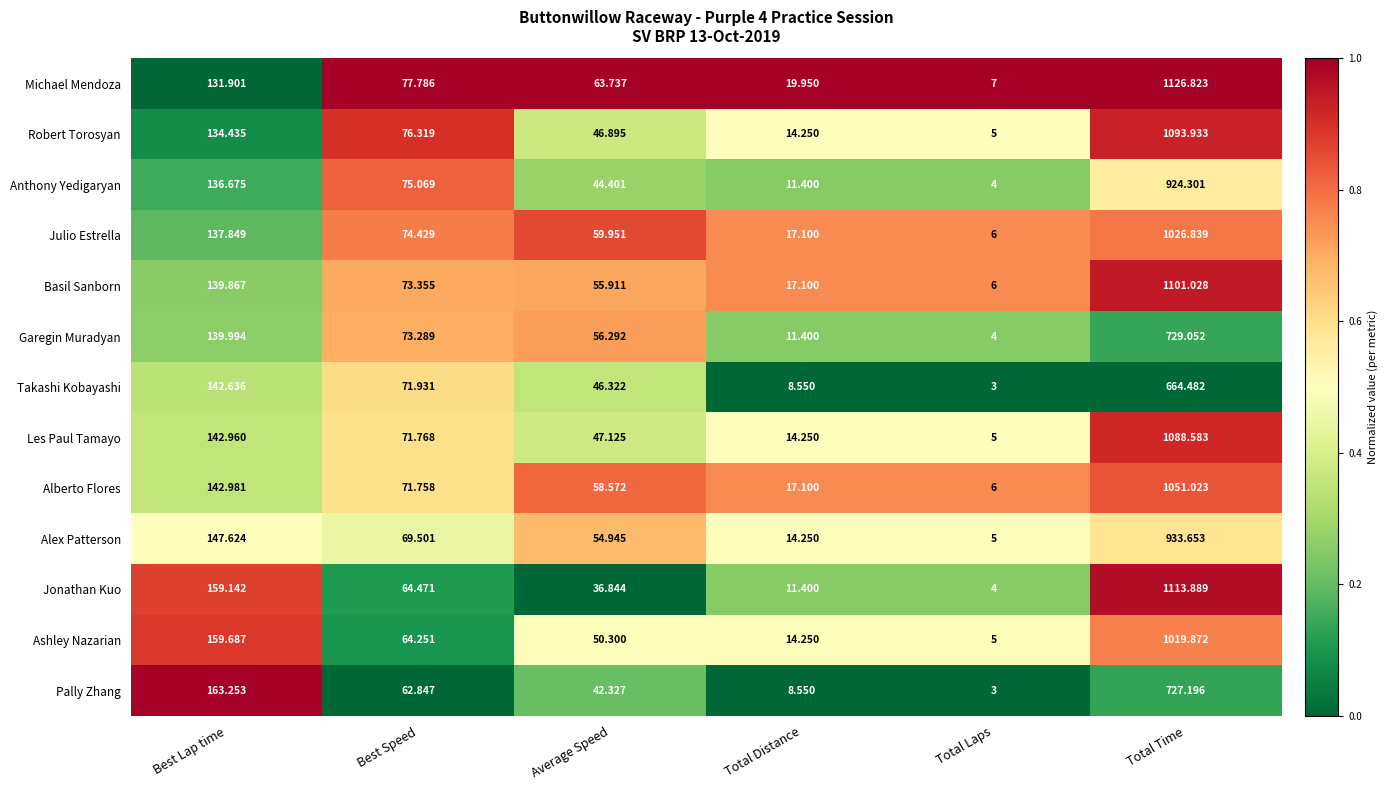

List the series in order of their peak value, lowest first.

Takashi Kobayashi, Pally Zhang, Garegin Muradyan, Anthony Yedigaryan, Alex Patterson, Ashley Nazarian, Julio Estrella, Alberto Flores, Les Paul Tamayo, Robert Torosyan, Basil Sanborn, Jonathan Kuo, Michael Mendoza